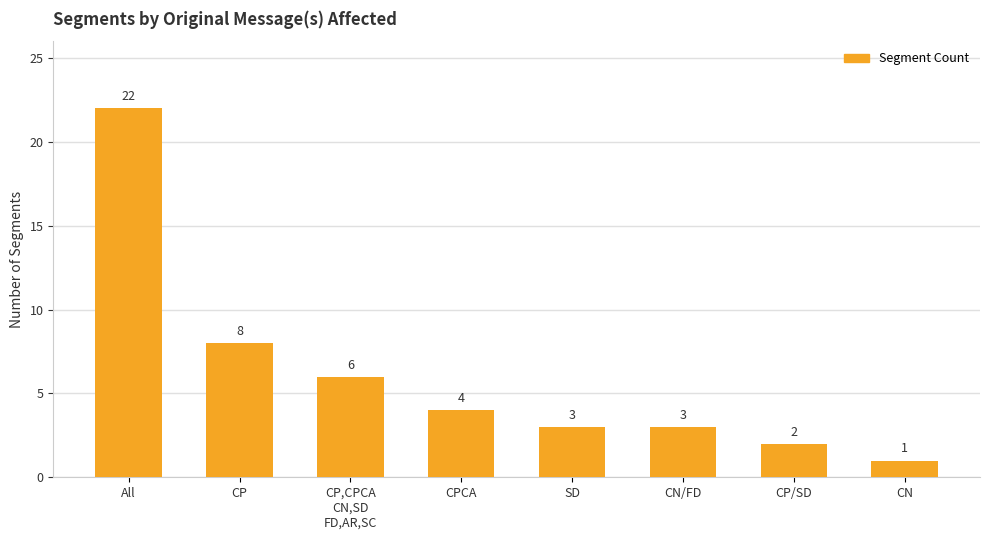

What is the difference between the maximum and second lowest values?

20